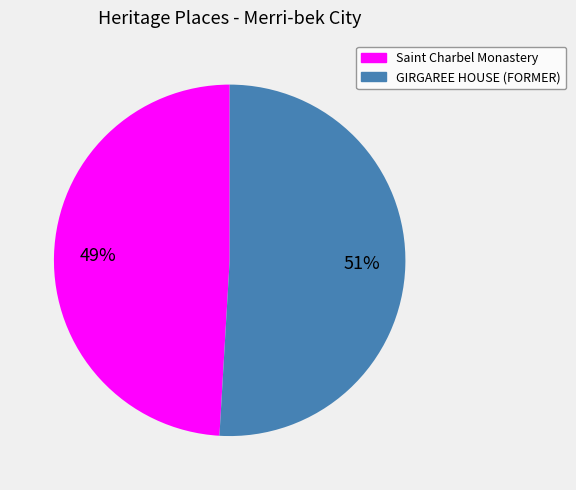

Do GIRGAREE HOUSE (FORMER) and Saint Charbel Monastery together represent more than half of the pie?

Yes